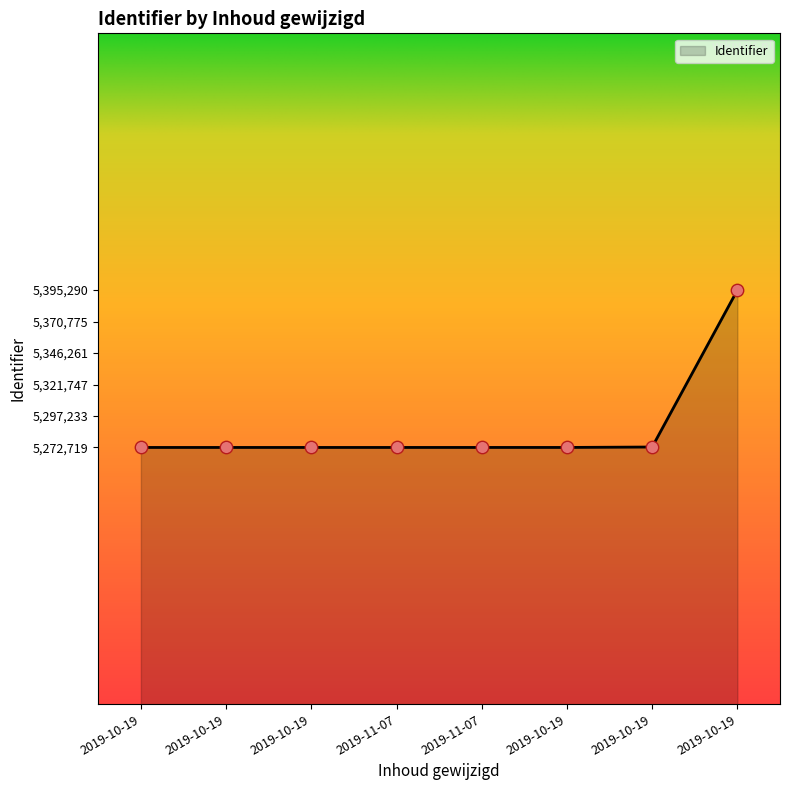

What is the change in value from 2019-11-07 to 2019-11-07?

+1